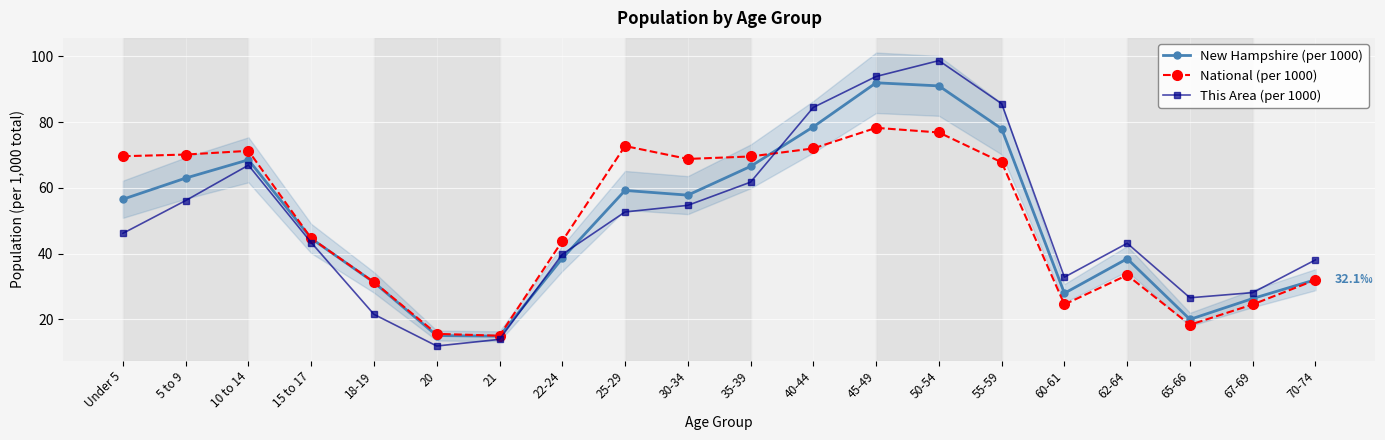

What is the difference between the second highest and second lowest values in the This Area (per 1000) series?

80.0